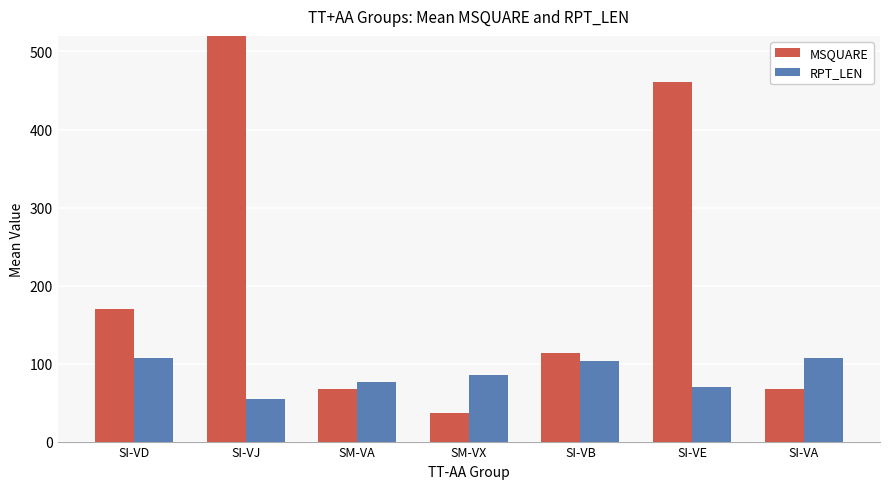

What is the difference between the maximum and minimum values in the RPT_LEN series?

52.0